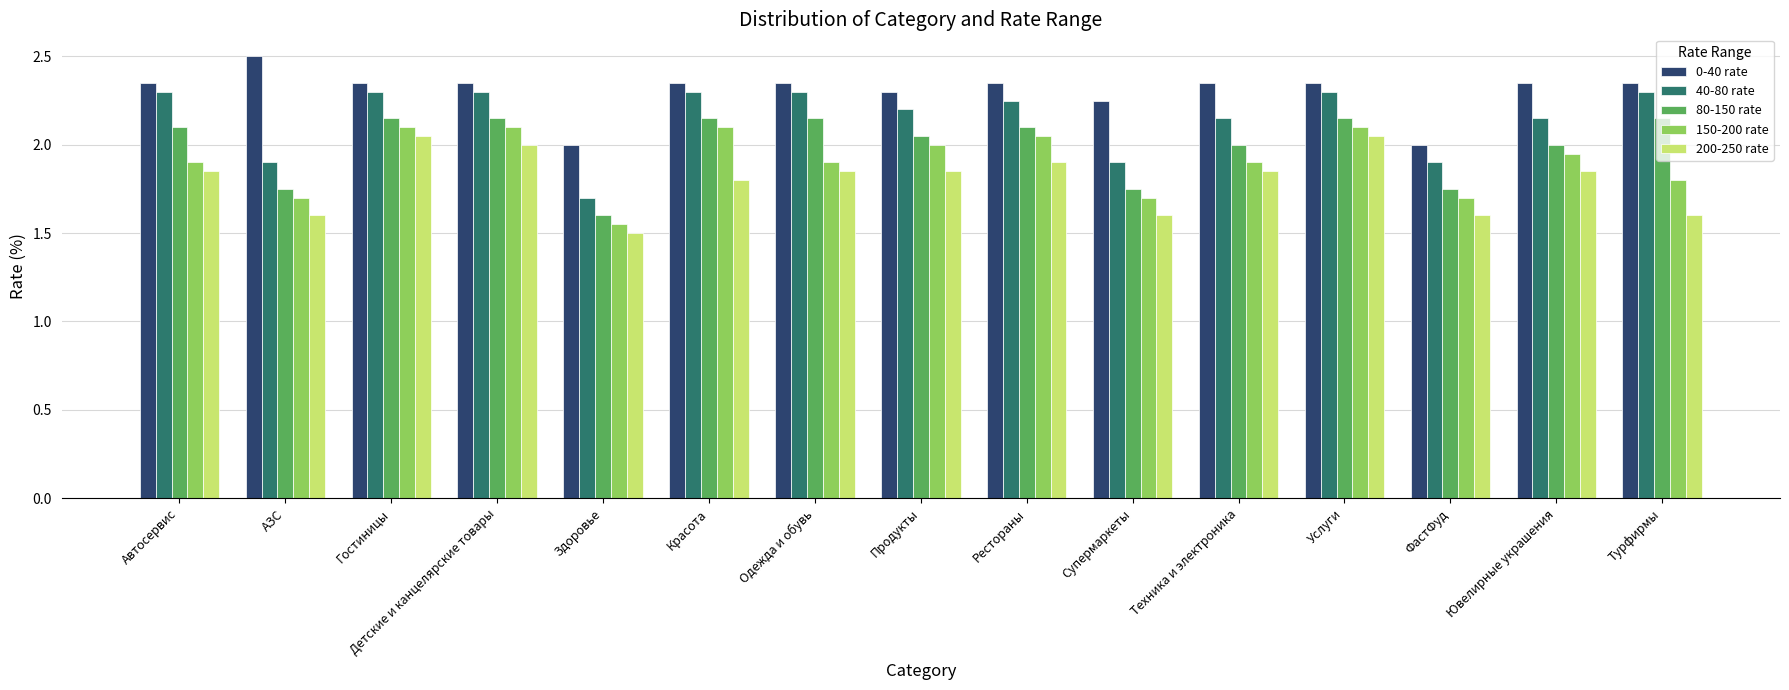

At which label does 40-80 rate first exceed 2?

Автосервис